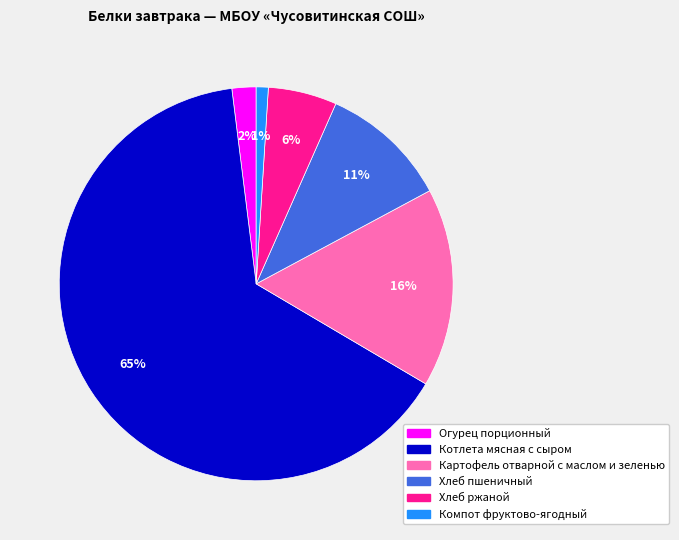

To the nearest percent, what is the combined percentage of Хлеб ржаной and Огурец порционный?

8%